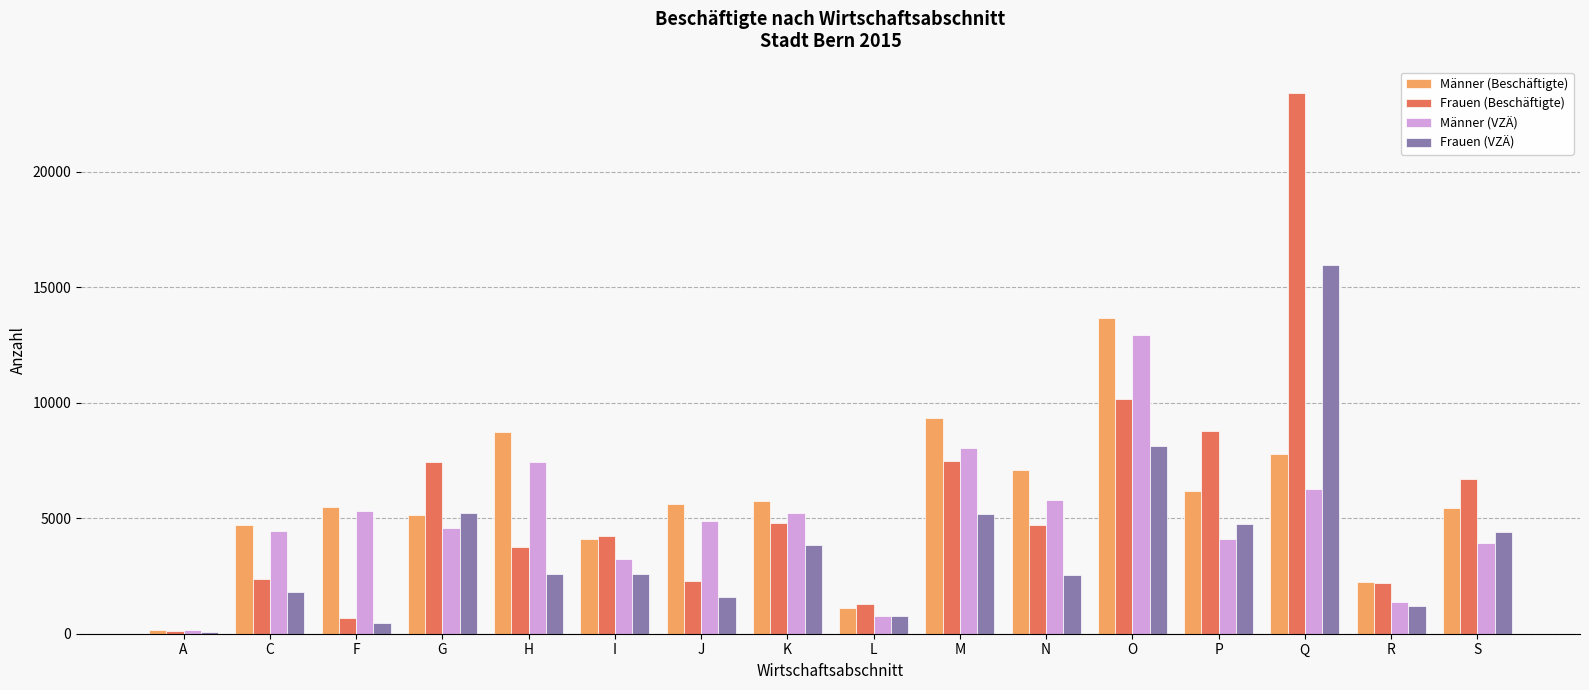

Which category has the highest value in the Männer (Beschäftigte) series?

O